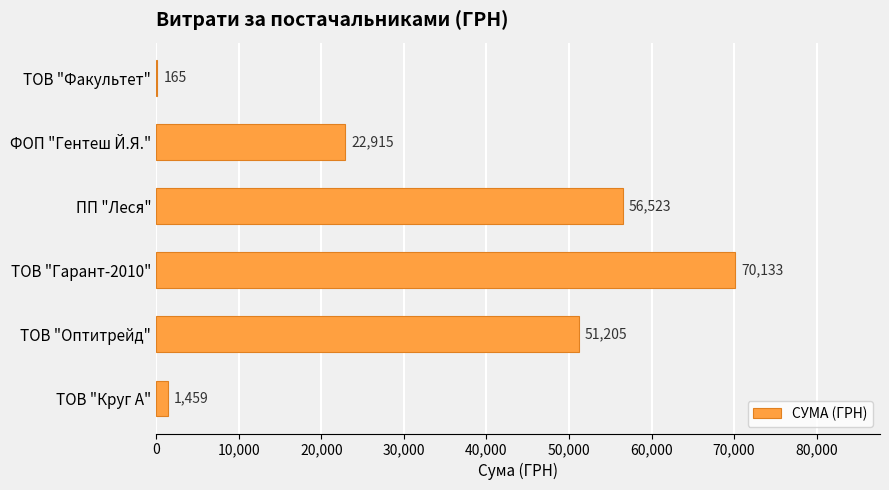

Approximately how many times larger is the value at ПП "Леся" compared to ФОП "Гентеш Й.Я."?

2.5